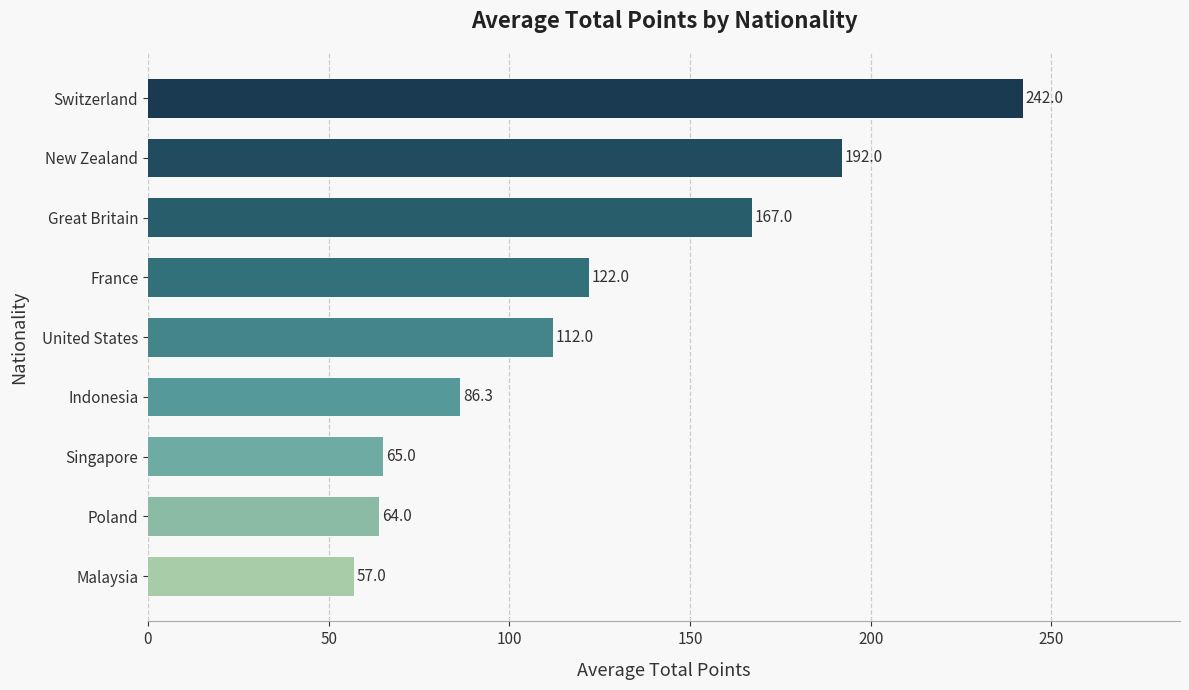

True or false: the data shows 242.0 at Switzerland.

True